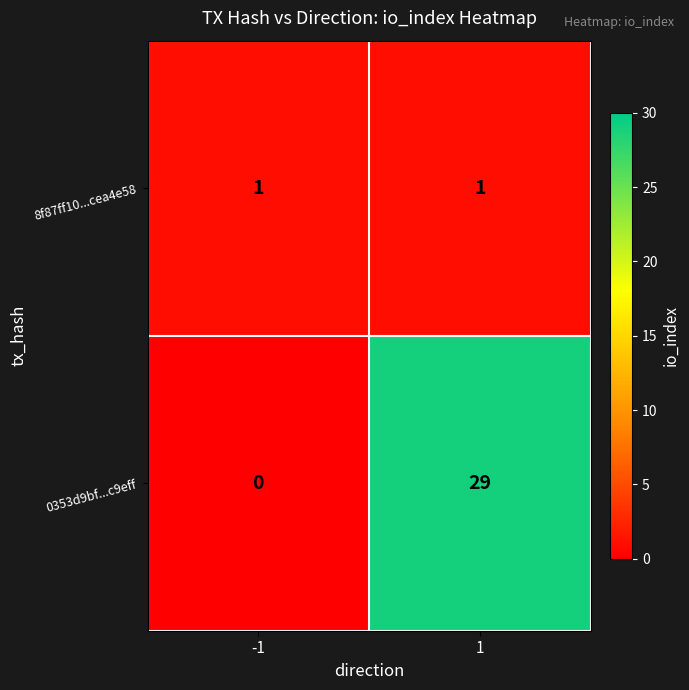

What is the maximum value shown in the chart?

29